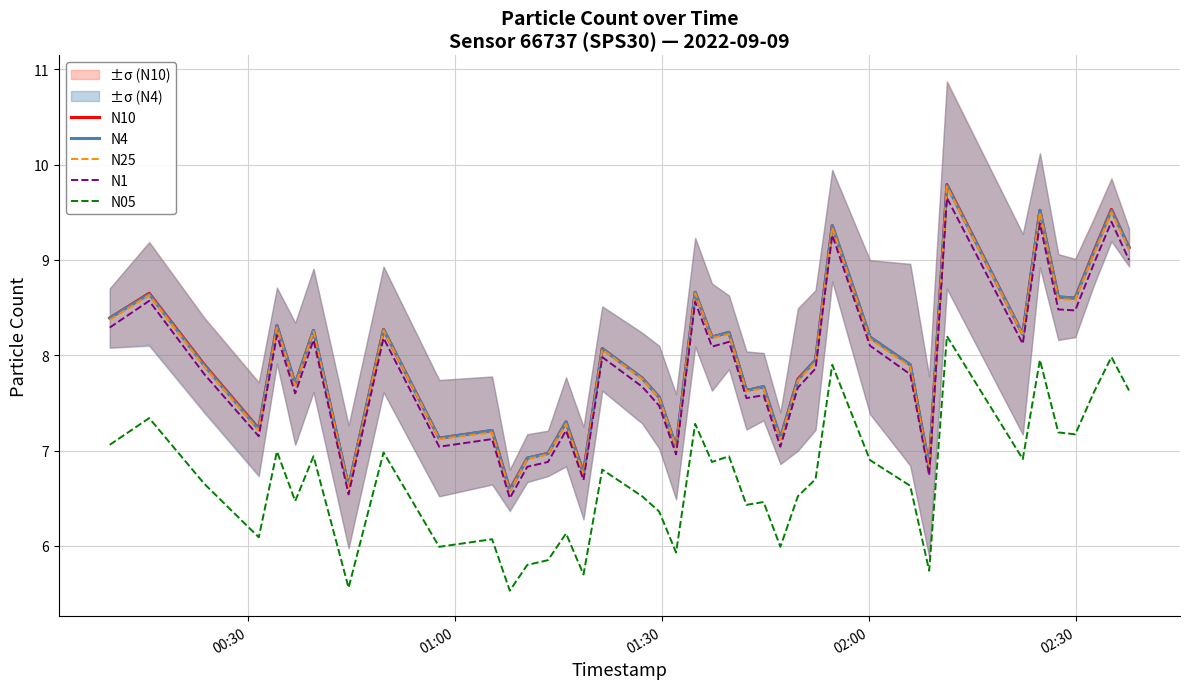

What is the difference between the maximum and second lowest values in the N25 series?

3.2